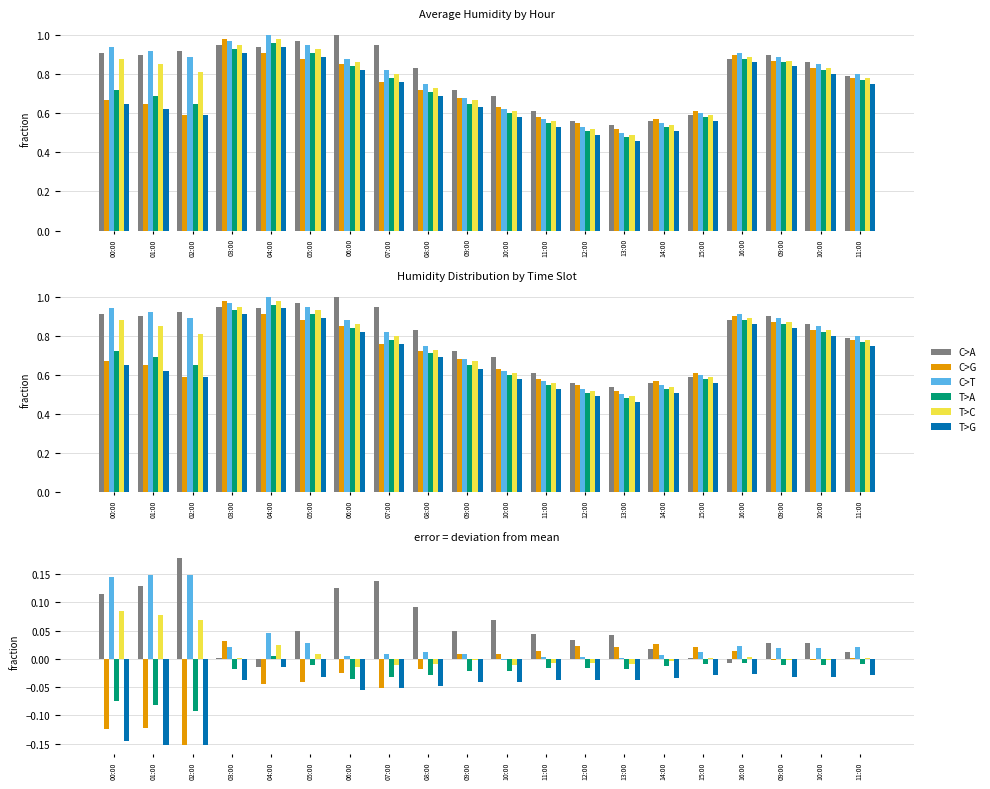

Reading right to left, extract all data points from this chart.

C>A: 0.0	0.0	0.0	-0.0	0.0	0.0	0.0	0.0	0.0	0.1	0.0	0.1	0.1	0.1	0.0	-0.0	0.0	0.2	0.1	0.1
C>G: 0.0	-0.0	-0.0	0.0	0.0	0.0	0.0	0.0	0.0	0.0	0.0	-0.0	-0.1	-0.0	-0.0	-0.0	0.0	-0.2	-0.1	-0.1
C>T: 0.0	0.0	0.0	0.0	0.0	0.0	0.0	0.0	0.0	-0.0	0.0	0.0	0.0	0.0	0.0	0.0	0.0	0.1	0.1	0.1
T>A: -0.0	-0.0	-0.0	-0.0	-0.0	-0.0	-0.0	-0.0	-0.0	-0.0	-0.0	-0.0	-0.0	-0.0	-0.0	0.0	-0.0	-0.1	-0.1	-0.1
T>C: 0.0	-0.0	-0.0	0.0	0.0	-0.0	-0.0	-0.0	-0.0	-0.0	-0.0	-0.0	-0.0	-0.0	0.0	0.0	0.0	0.1	0.1	0.1
T>G: -0.0	-0.0	-0.0	-0.0	-0.0	-0.0	-0.0	-0.0	-0.0	-0.0	-0.0	-0.0	-0.1	-0.1	-0.0	-0.0	-0.0	-0.2	-0.2	-0.1